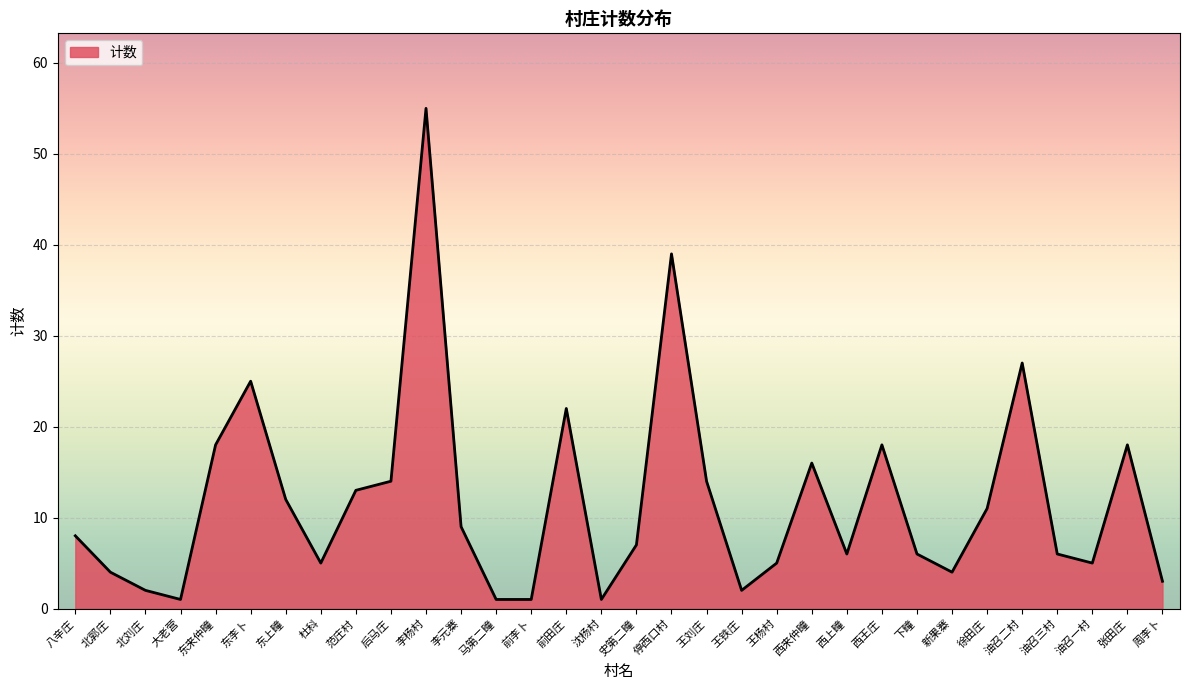

What position from the left is 东上疃?

7